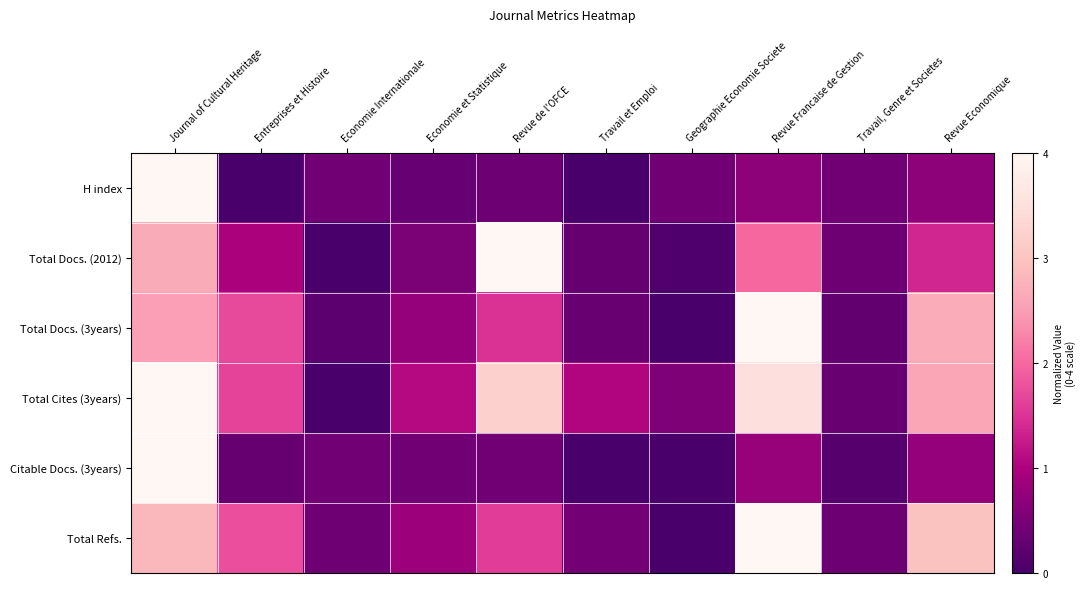

Reading left to right, what are all the values shown in this chart?

H index: Journal of Cultural Heritage=4.0	Entreprises et Histoire=0.0	Economie Internationale=0.4	Economie et Statistique=0.3	Revue de l'OFCE=0.4	Travail et Emploi=0.0	Geographie Economie Societe=0.4	Revue Francaise de Gestion=0.7	Travail, Genre et Societes=0.4	Revue Economique=0.7
Total Docs. (2012): Journal of Cultural Heritage=2.7	Entreprises et Histoire=1.0	Economie Internationale=0.0	Economie et Statistique=0.5	Revue de l'OFCE=4.0	Travail et Emploi=0.3	Geographie Economie Societe=0.1	Revue Francaise de Gestion=2.0	Travail, Genre et Societes=0.4	Revue Economique=1.4
Total Docs. (3years): Journal of Cultural Heritage=2.5	Entreprises et Histoire=1.7	Economie Internationale=0.2	Economie et Statistique=0.8	Revue de l'OFCE=1.5	Travail et Emploi=0.3	Geographie Economie Societe=0.0	Revue Francaise de Gestion=4.0	Travail, Genre et Societes=0.3	Revue Economique=2.7
Total Cites (3years): Journal of Cultural Heritage=4.0	Entreprises et Histoire=1.6	Economie Internationale=0.0	Economie et Statistique=1.1	Revue de l'OFCE=3.2	Travail et Emploi=1.0	Geographie Economie Societe=0.6	Revue Francaise de Gestion=3.5	Travail, Genre et Societes=0.3	Revue Economique=2.6
Citable Docs. (3years): Journal of Cultural Heritage=4.0	Entreprises et Histoire=0.3	Economie Internationale=0.4	Economie et Statistique=0.4	Revue de l'OFCE=0.4	Travail et Emploi=0.0	Geographie Economie Societe=0.0	Revue Francaise de Gestion=0.8	Travail, Genre et Societes=0.1	Revue Economique=0.8
Total Refs.: Journal of Cultural Heritage=2.8	Entreprises et Histoire=1.8	Economie Internationale=0.4	Economie et Statistique=0.8	Revue de l'OFCE=1.6	Travail et Emploi=0.4	Geographie Economie Societe=0.0	Revue Francaise de Gestion=4.0	Travail, Genre et Societes=0.4	Revue Economique=3.0